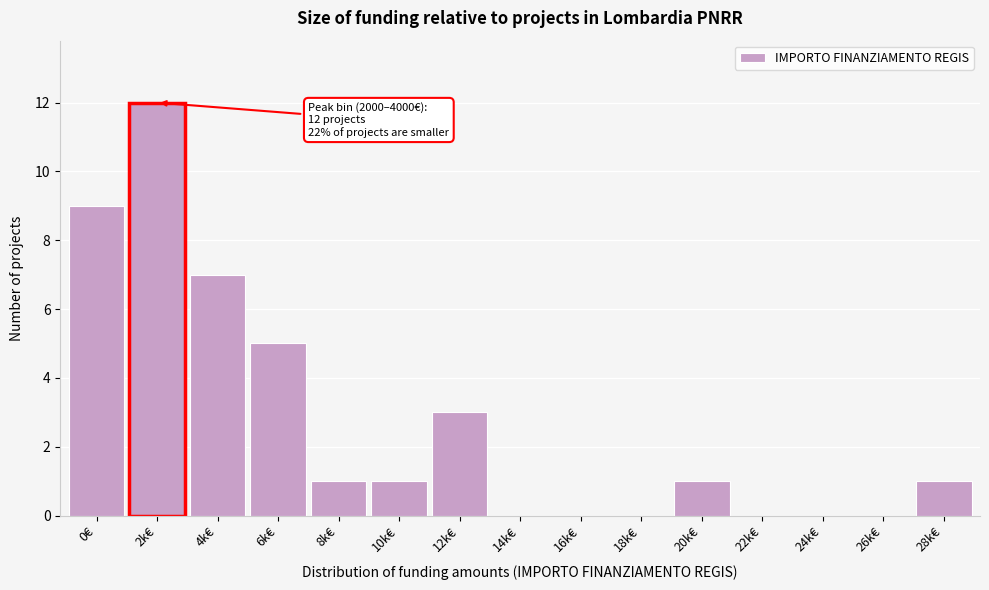

Reading left to right, what are all the values shown in this chart?

0€=9	2k€=12	4k€=7	6k€=5	8k€=1	10k€=1	12k€=3	14k€=0	16k€=0	18k€=0	20k€=1	22k€=0	24k€=0	26k€=0	28k€=1